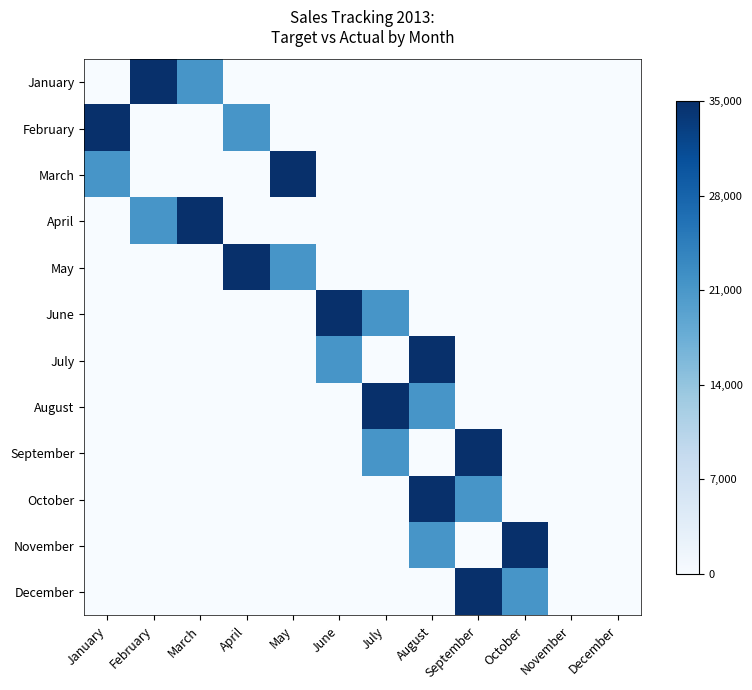

Reading left to right, extract all data points from this chart.

January: January=0.0	February=1.0	March=0.6	April=0.0	May=0.0	June=0.0	July=0.0	August=0.0	September=0.0	October=0.0	November=0.0	December=0.0
February: January=1.0	February=0.0	March=0.0	April=0.6	May=0.0	June=0.0	July=0.0	August=0.0	September=0.0	October=0.0	November=0.0	December=0.0
March: January=0.6	February=0.0	March=0.0	April=0.0	May=1.0	June=0.0	July=0.0	August=0.0	September=0.0	October=0.0	November=0.0	December=0.0
April: January=0.0	February=0.6	March=1.0	April=0.0	May=0.0	June=0.0	July=0.0	August=0.0	September=0.0	October=0.0	November=0.0	December=0.0
May: January=0.0	February=0.0	March=0.0	April=1.0	May=0.6	June=0.0	July=0.0	August=0.0	September=0.0	October=0.0	November=0.0	December=0.0
June: January=0.0	February=0.0	March=0.0	April=0.0	May=0.0	June=1.0	July=0.6	August=0.0	September=0.0	October=0.0	November=0.0	December=0.0
July: January=0.0	February=0.0	March=0.0	April=0.0	May=0.0	June=0.6	July=0.0	August=1.0	September=0.0	October=0.0	November=0.0	December=0.0
August: January=0.0	February=0.0	March=0.0	April=0.0	May=0.0	June=0.0	July=1.0	August=0.6	September=0.0	October=0.0	November=0.0	December=0.0
September: January=0.0	February=0.0	March=0.0	April=0.0	May=0.0	June=0.0	July=0.6	August=0.0	September=1.0	October=0.0	November=0.0	December=0.0
October: January=0.0	February=0.0	March=0.0	April=0.0	May=0.0	June=0.0	July=0.0	August=1.0	September=0.6	October=0.0	November=0.0	December=0.0
November: January=0.0	February=0.0	March=0.0	April=0.0	May=0.0	June=0.0	July=0.0	August=0.6	September=0.0	October=1.0	November=0.0	December=0.0
December: January=0.0	February=0.0	March=0.0	April=0.0	May=0.0	June=0.0	July=0.0	August=0.0	September=1.0	October=0.6	November=0.0	December=0.0